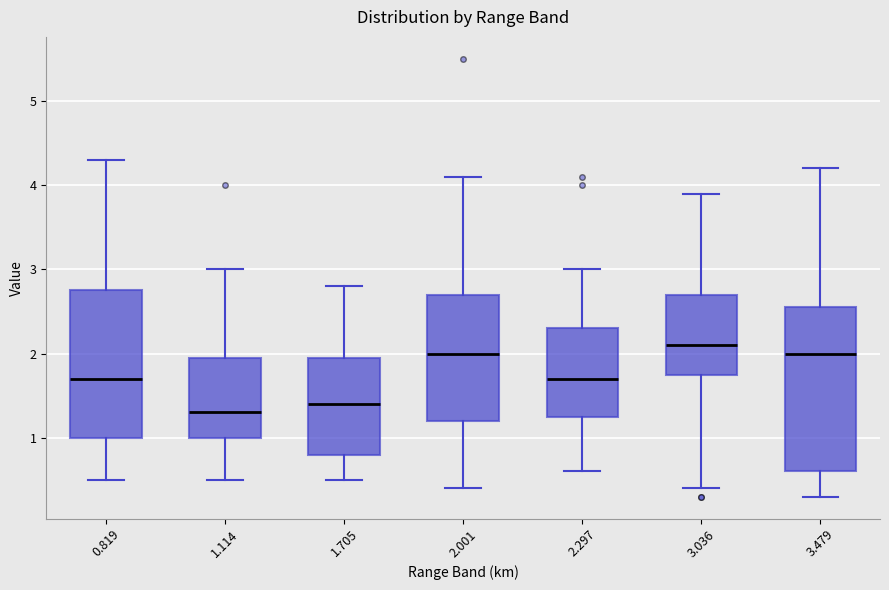

Comparing the boxes themselves (not the whiskers), which one is the tallest?

3.479